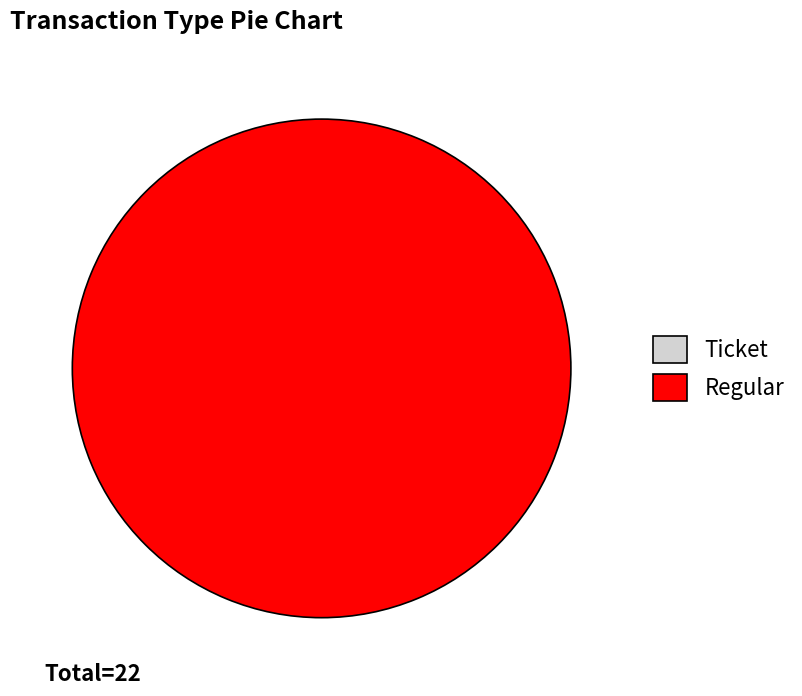

To the nearest percent, what is the average slice percentage?

50%